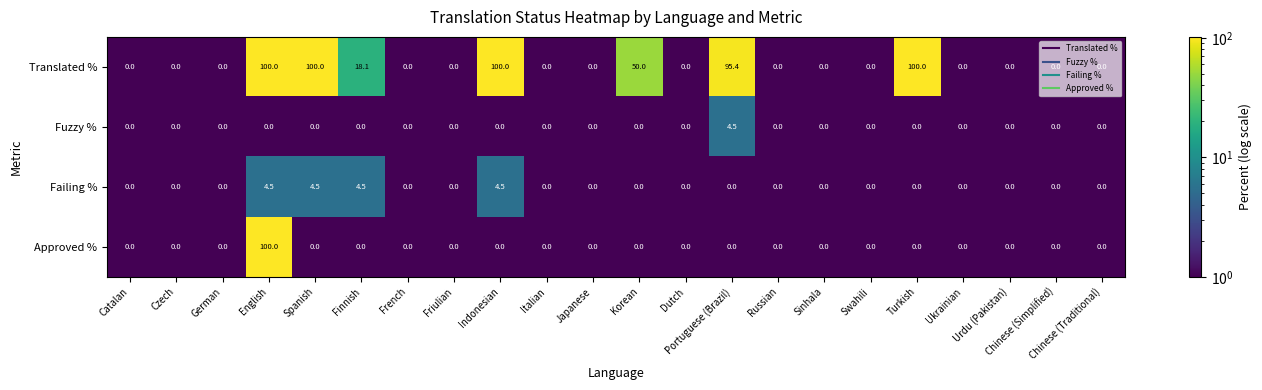

At which category is the sum across all series the highest?

English